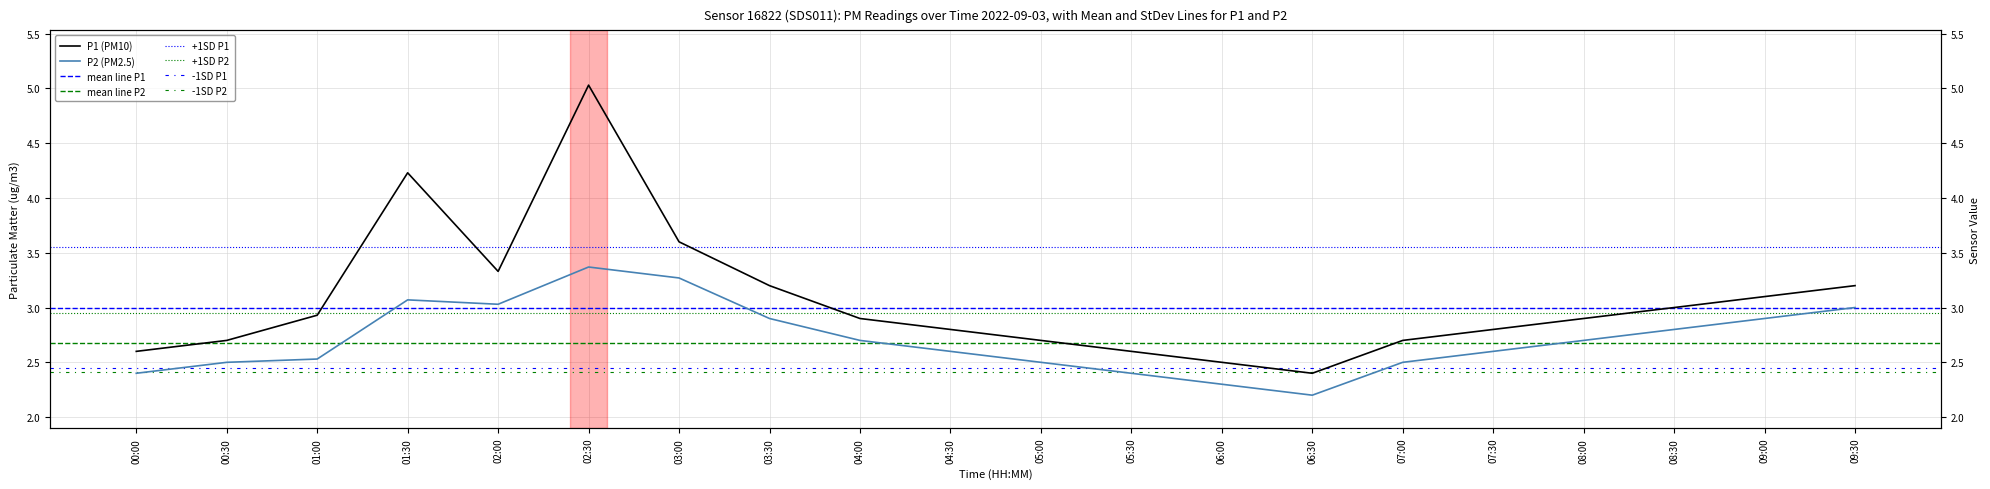

Where is P2 nearest to the value 2?

06:30